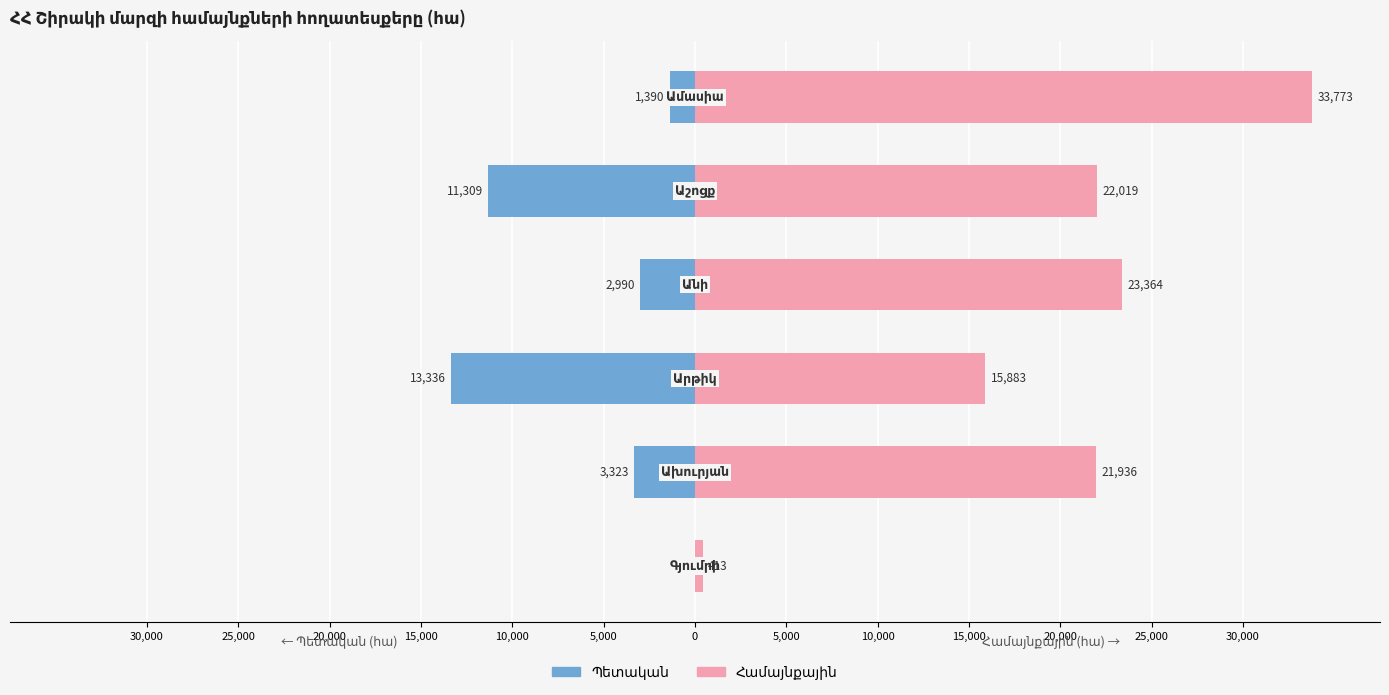

Between 0 and 25,000, which series saw the biggest shift?

Համայնքային